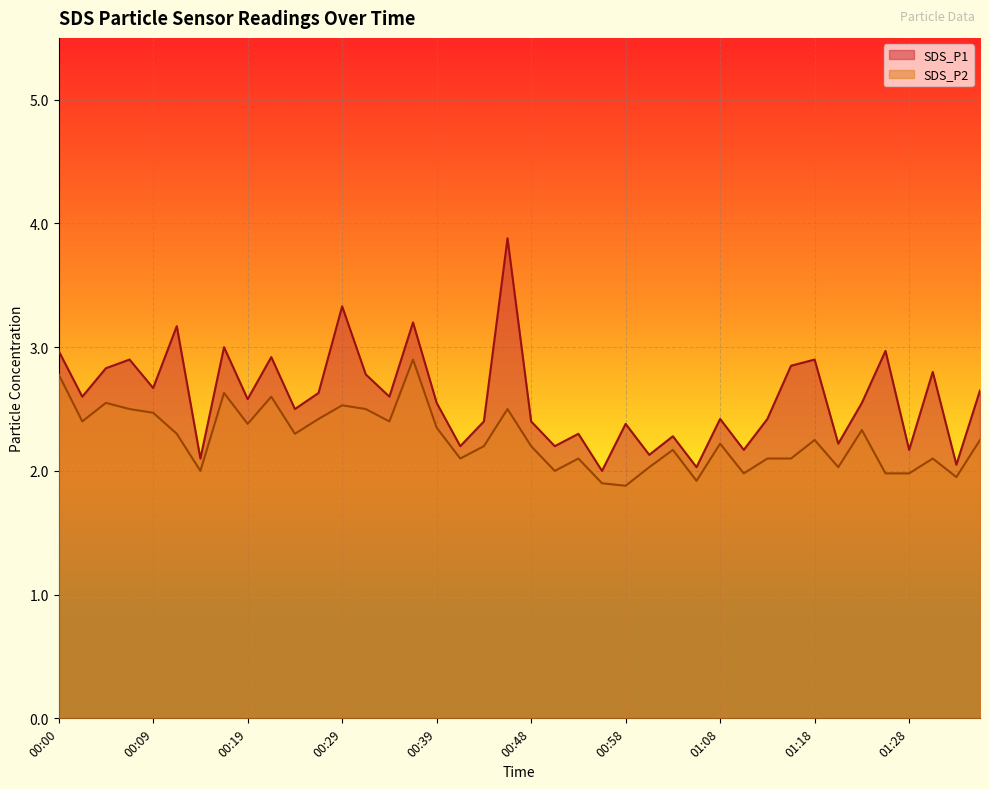

What is the difference between the highest and lowest values at 00:31?

0.3